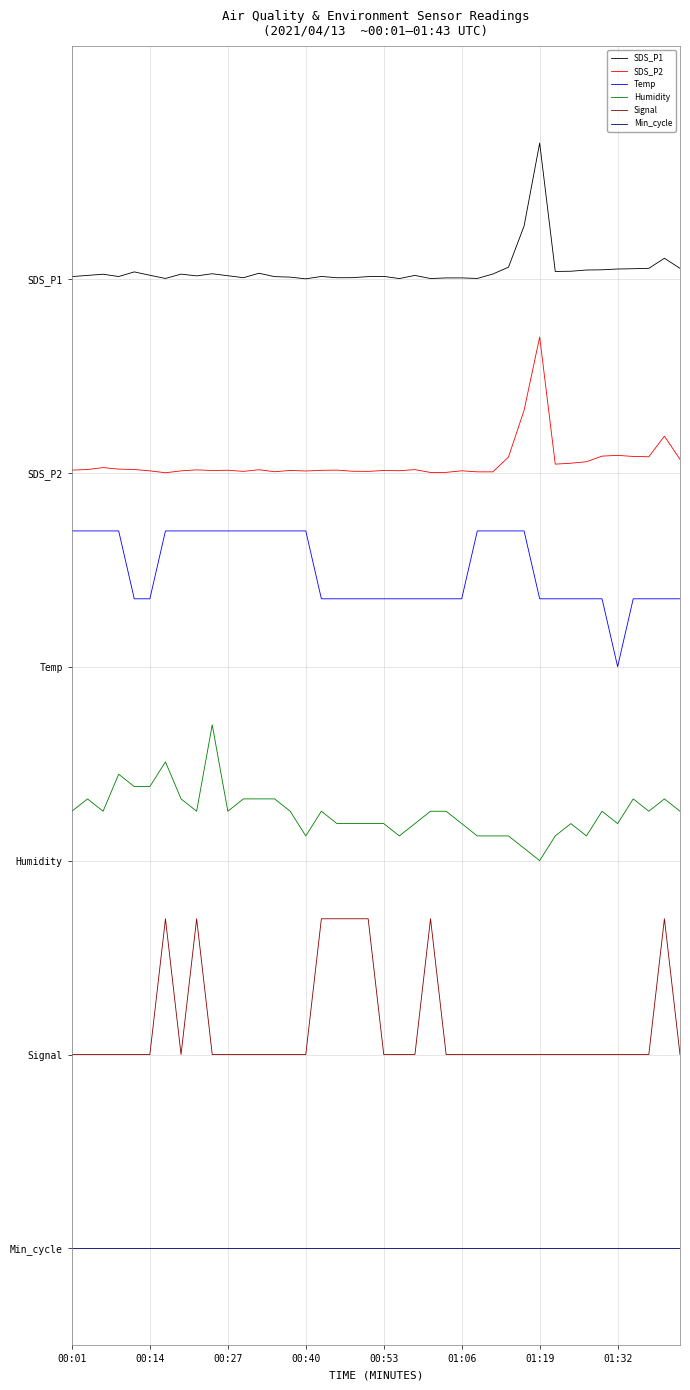

What is the label of the 11th point from the left?

00:27